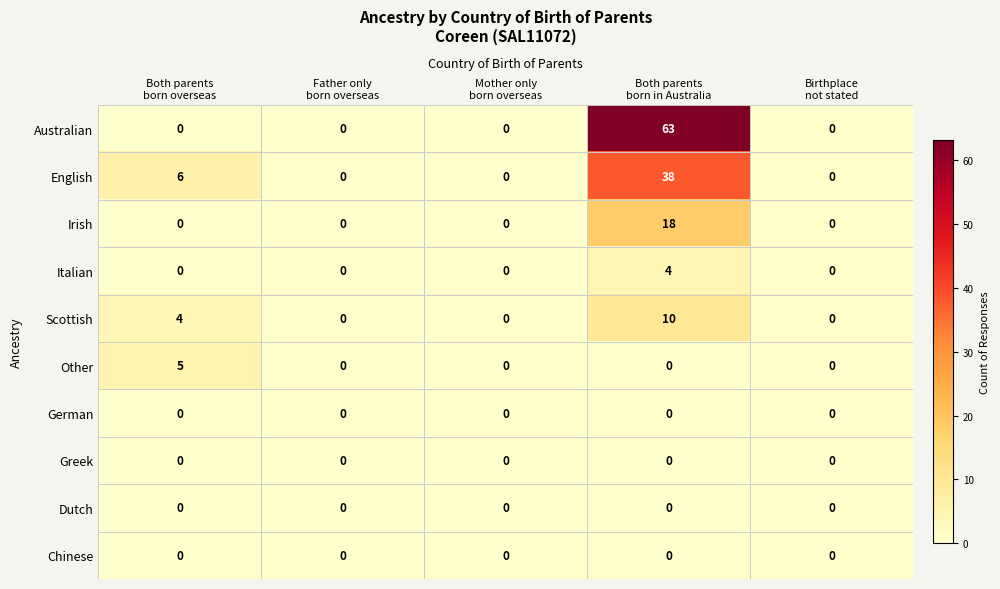

Which series has the largest range (max minus min)?

Australian